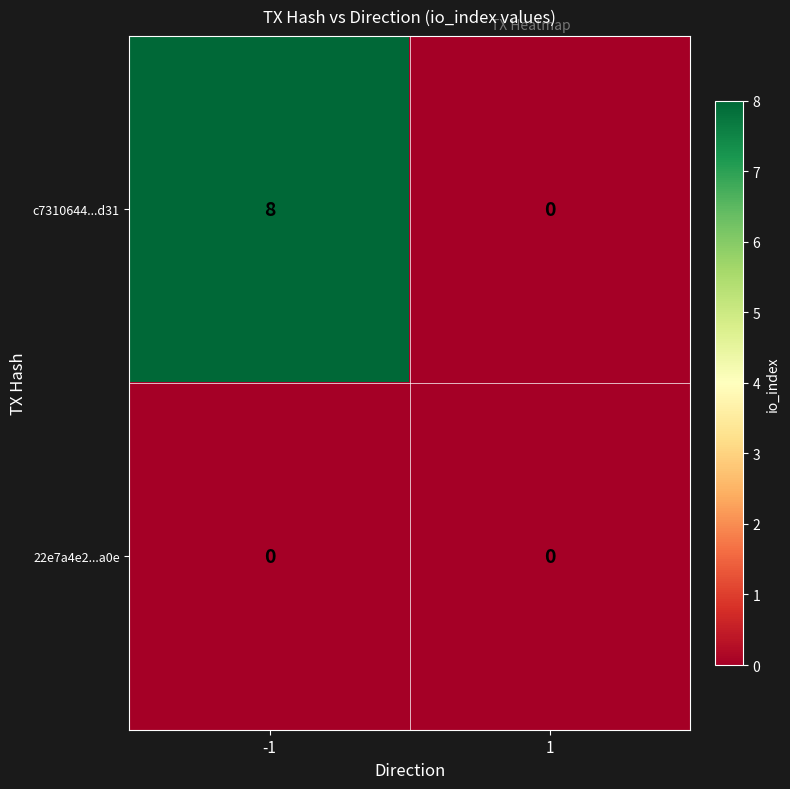

Reading right to left, transcribe all the data shown in this chart.

c7310644...d31: 0	8
22e7a4e2...a0e: 0	0